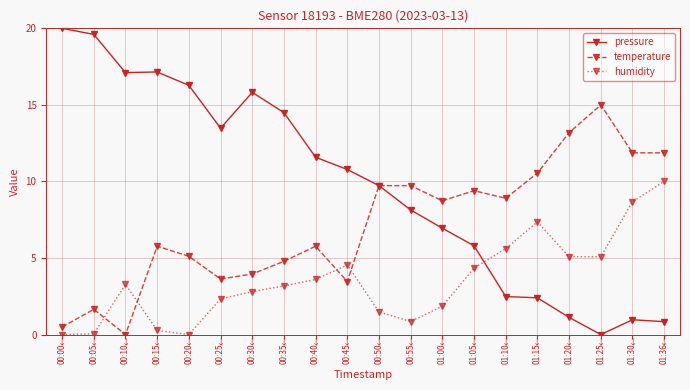

How many values in the pressure series are below 10?

10